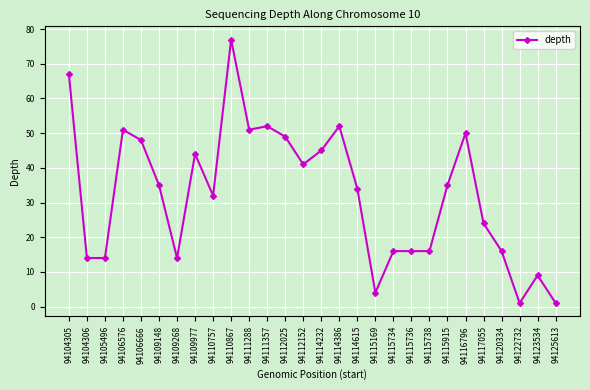

What is the difference between the values at 94115734 and 94110757?

16